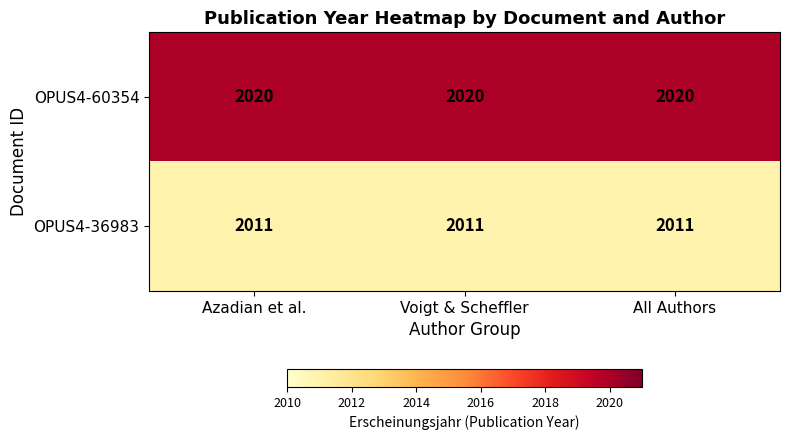

Which series has the largest total across all categories?

OPUS4-60354